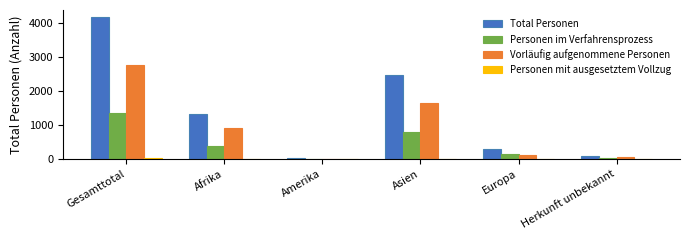

At which label is Total Personen closest to 2098?

Asien